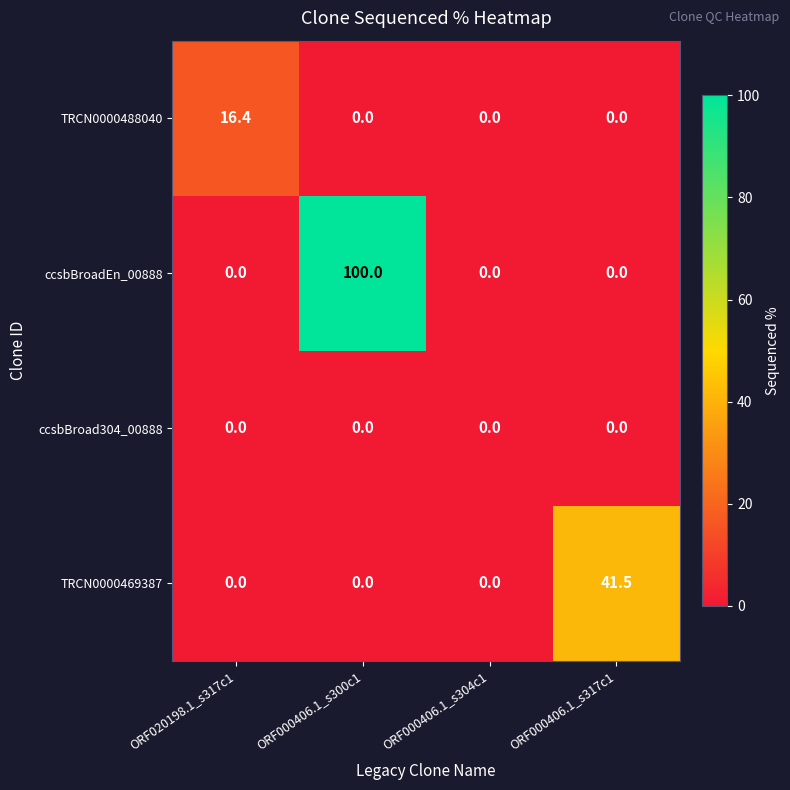

List the series in order of their overall mean, lowest first.

ccsbBroad304_00888, TRCN0000488040, TRCN0000469387, ccsbBroadEn_00888